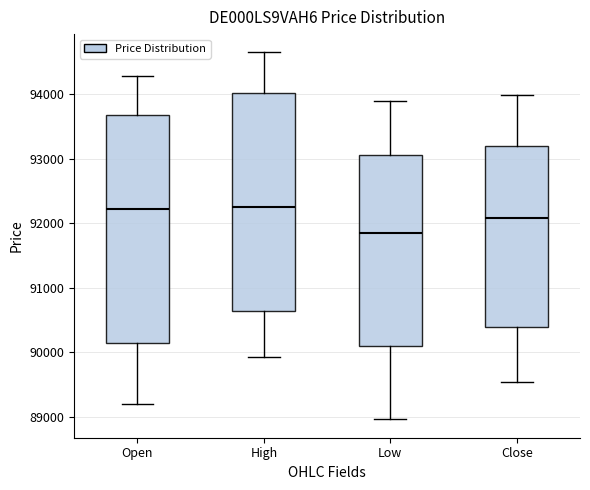

Reading left to right, read every box against the y-axis: the position of its median line, the range the box covers, and the ends of its whiskers. The values are not printed on the chart, so give them approximately, as read against the axis.

Open: median 92200, box 90100 to 93700, whiskers 89200 to 94300
High: median 92200, box 90600 to 94000, whiskers 89900 to 94600
Low: median 91800, box 90100 to 93100, whiskers 89000 to 93900
Close: median 92100, box 90400 to 93200, whiskers 89500 to 94000